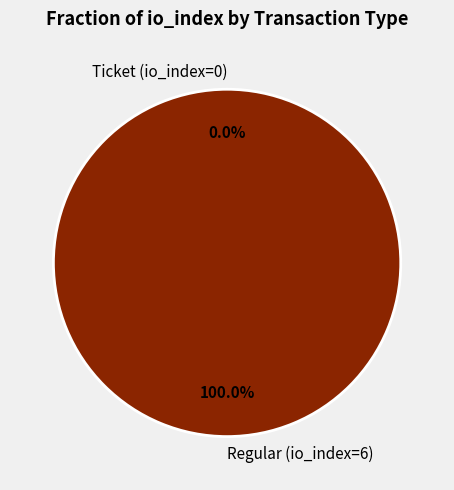

To the nearest percent, what is the difference between the largest and smallest slice percentages?

100%